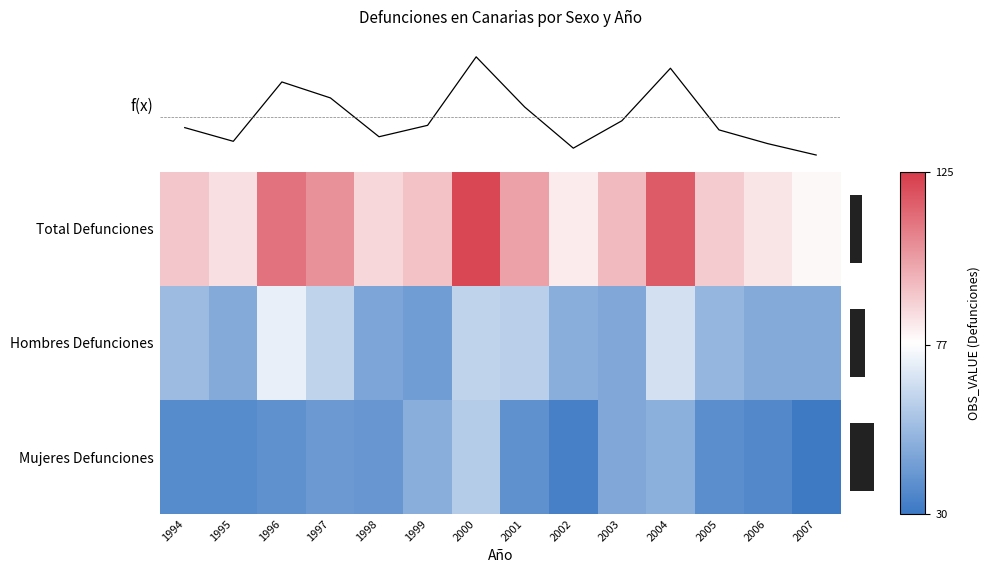

Read the f(x) value at 1998.

87